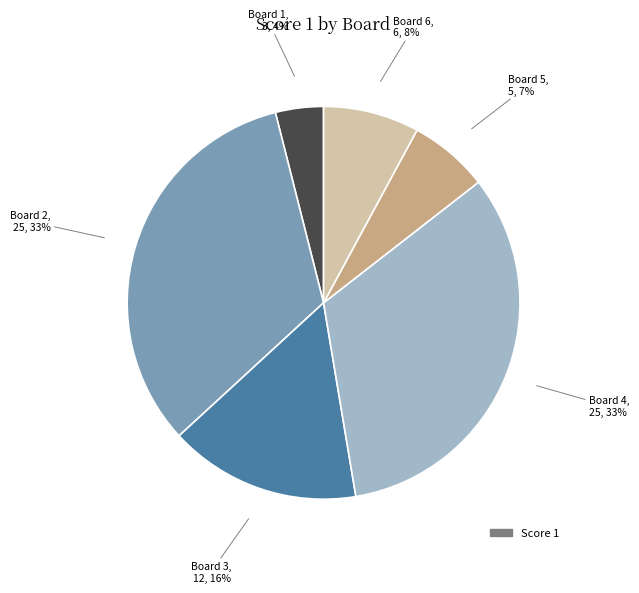

To the nearest percent, what is the average slice percentage?

17%